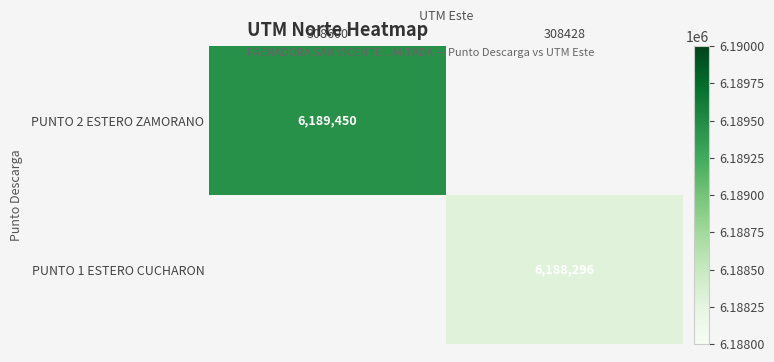

True or false: PUNTO 1 ESTERO CUCHARON has a value of 6188296 at 308428.

True